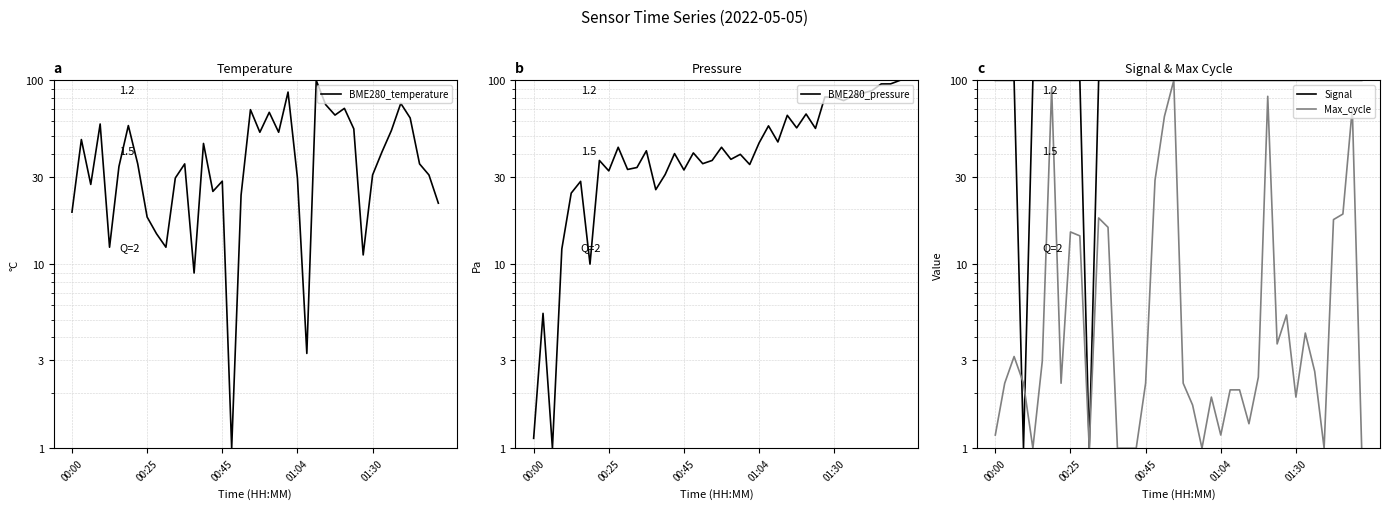

What is the difference between the highest and lowest values at 27?

98.6